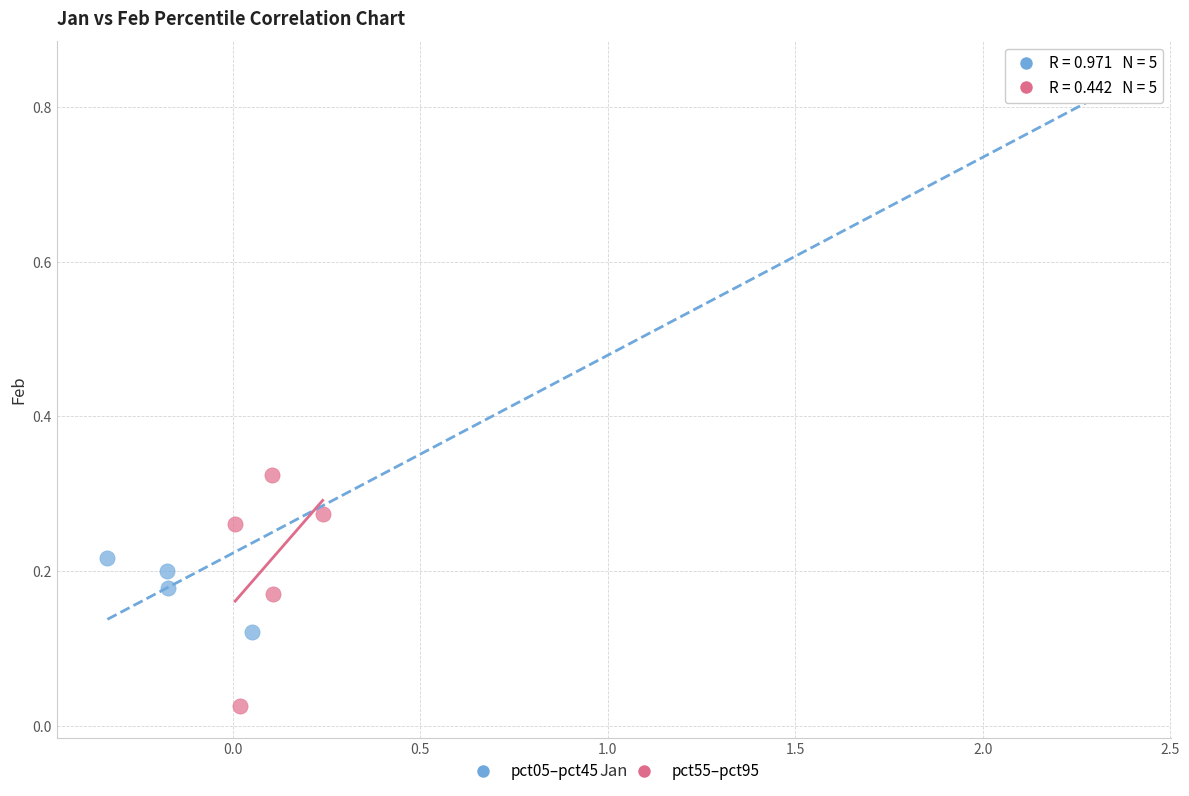

What are all the series names shown in the legend?

pct05–pct45, pct55–pct95